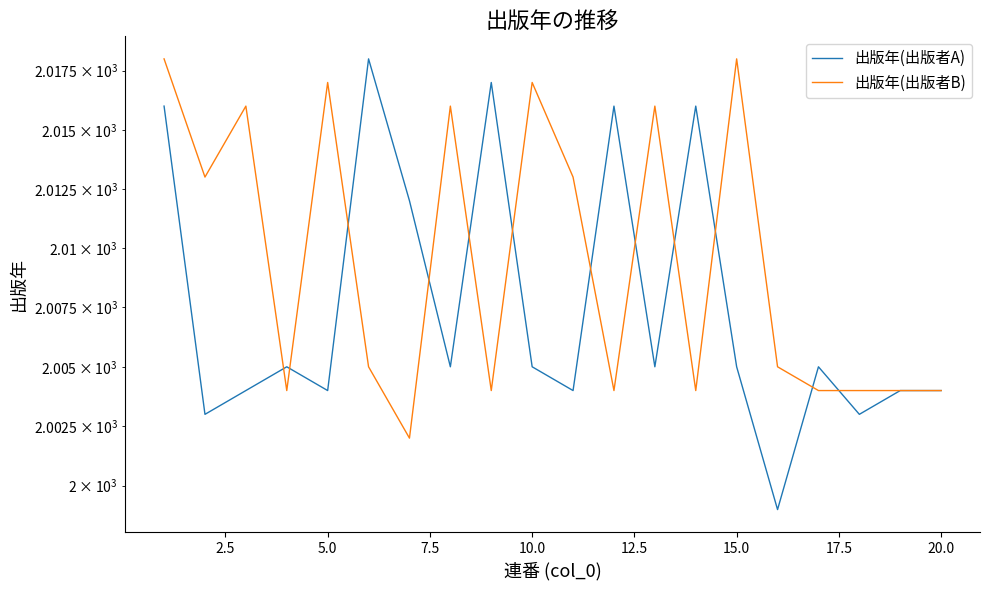

True or false: 出版年(出版者A) has more than 1 points higher than both neighbors.

True